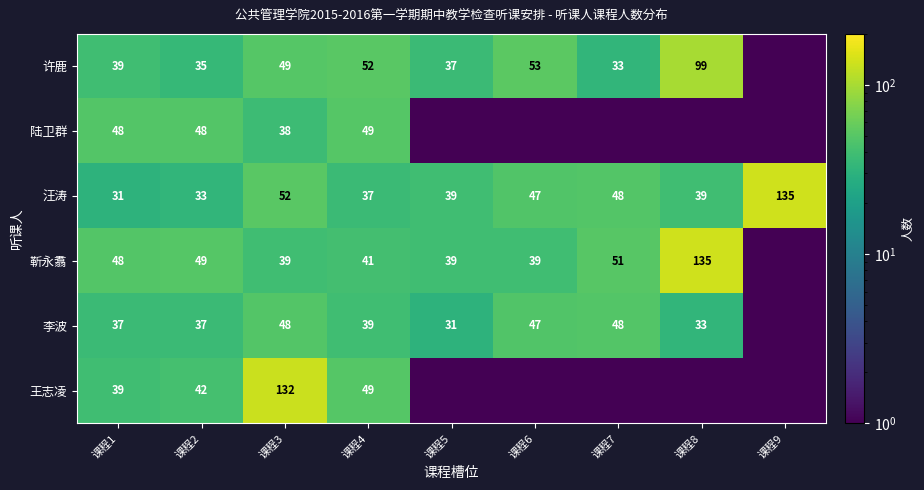

At which label is 汪涛 closest to 83?

课程3